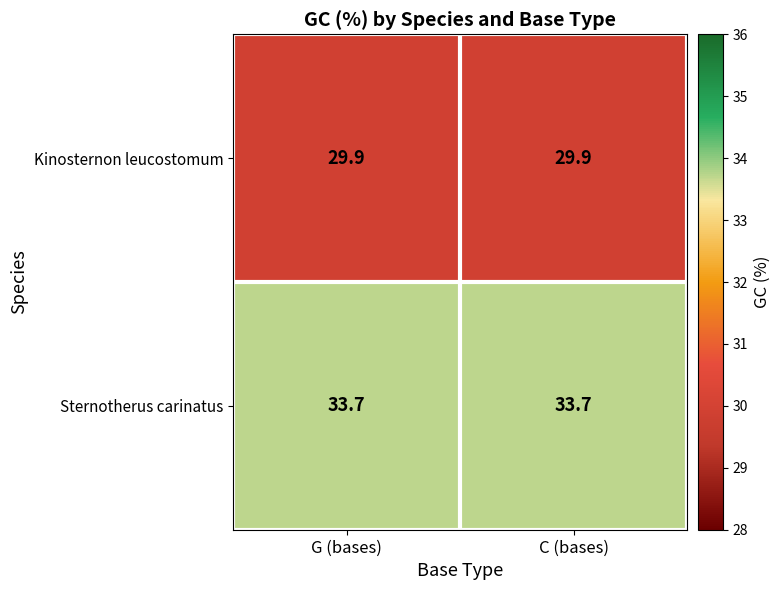

Which series has the largest total across all categories?

Sternotherus carinatus